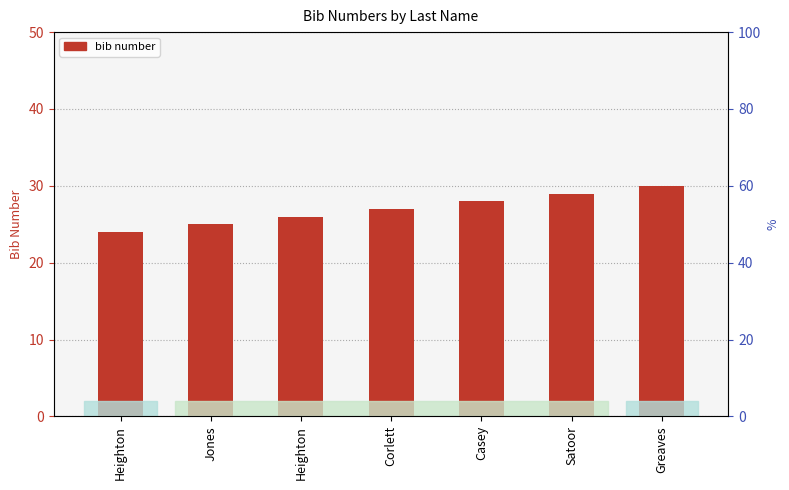

The value at Heighton is 24. True or false?

True